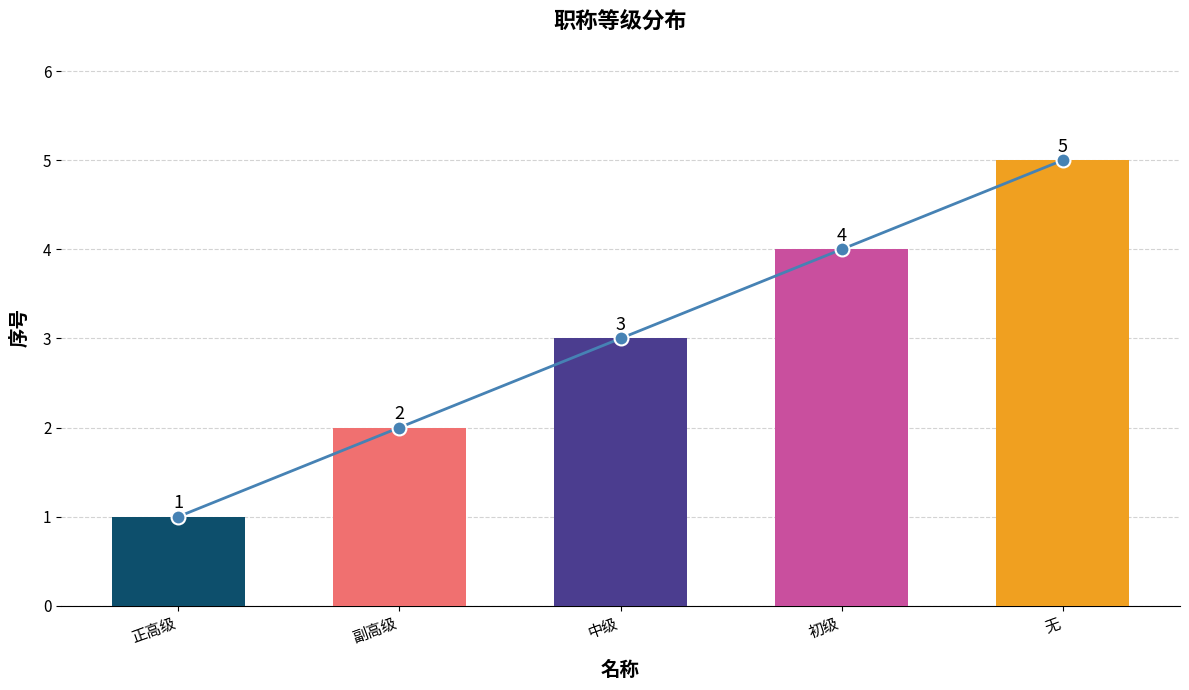

True or false: the data shows 1 at 副高级.

False